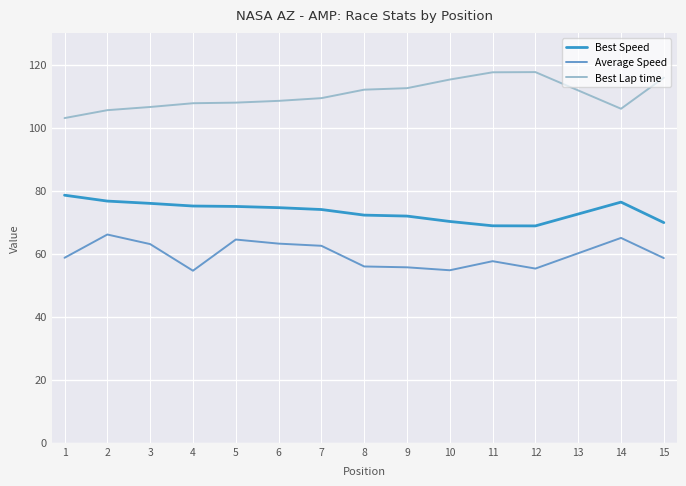

True or false: Best Lap time has a value of 179.9 at 8.

False